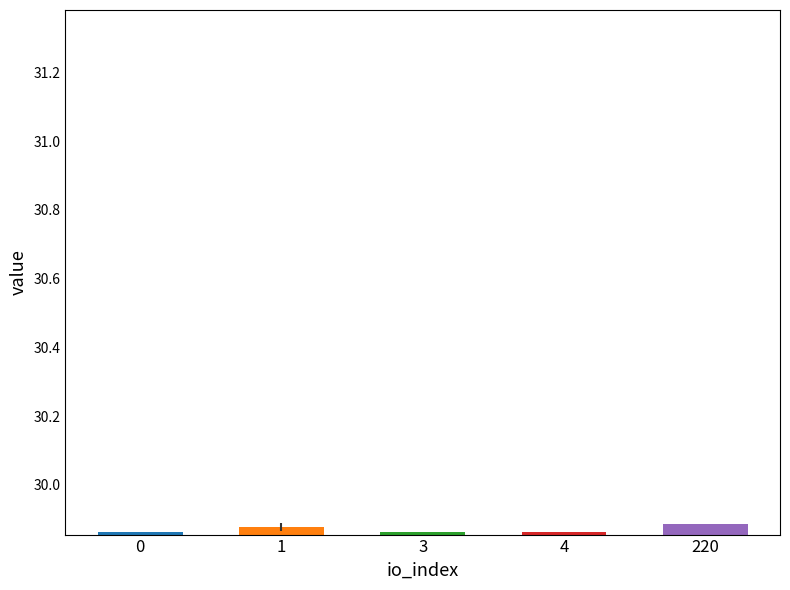

What is the sum of all values?

149.3